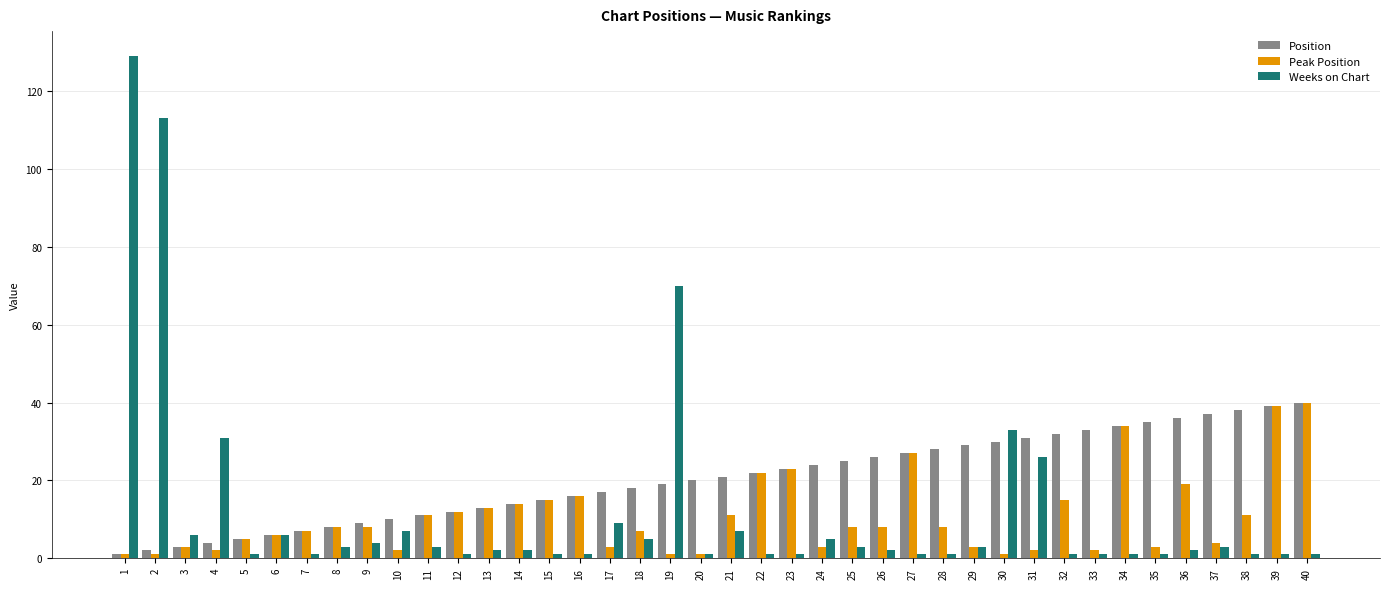

What is the sum of all Weeks on Chart values?

491